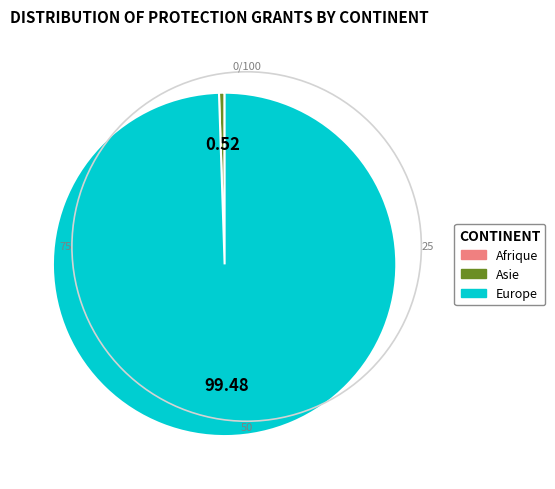

Which slice is the largest?

Europe